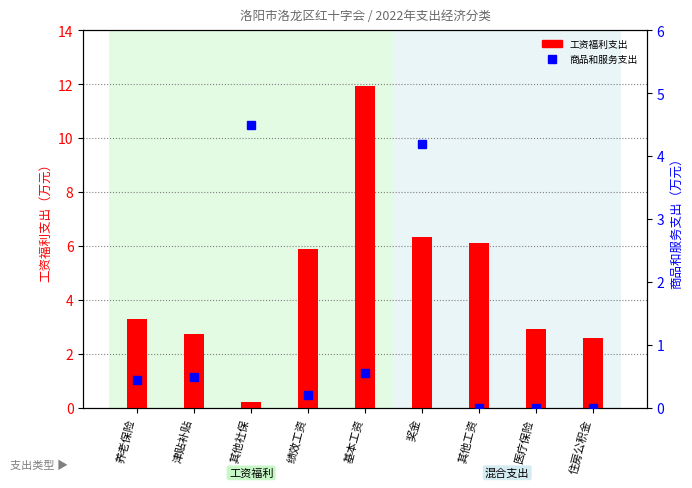

Where is 工资福利支出 nearest to the value 6?

绩效工资